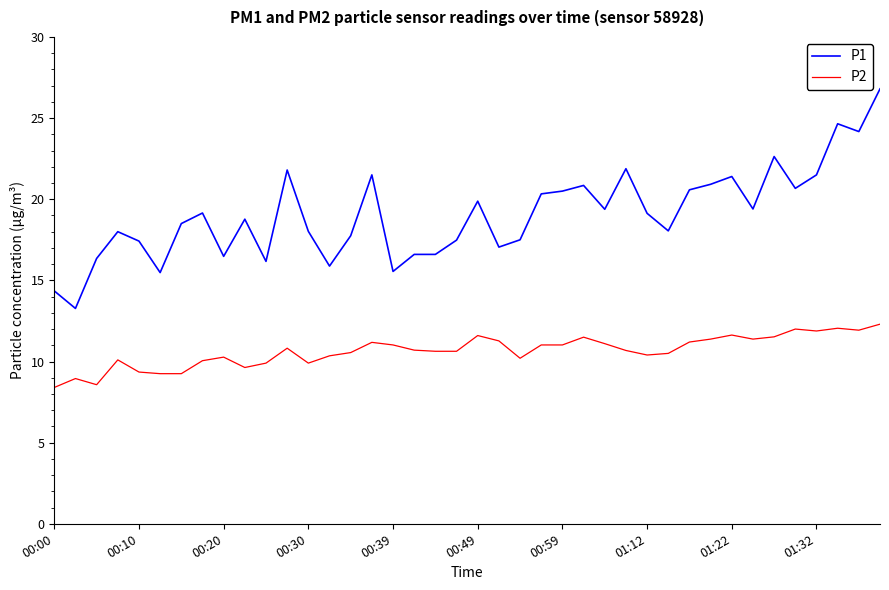

Which series has the widest spread of values?

P1